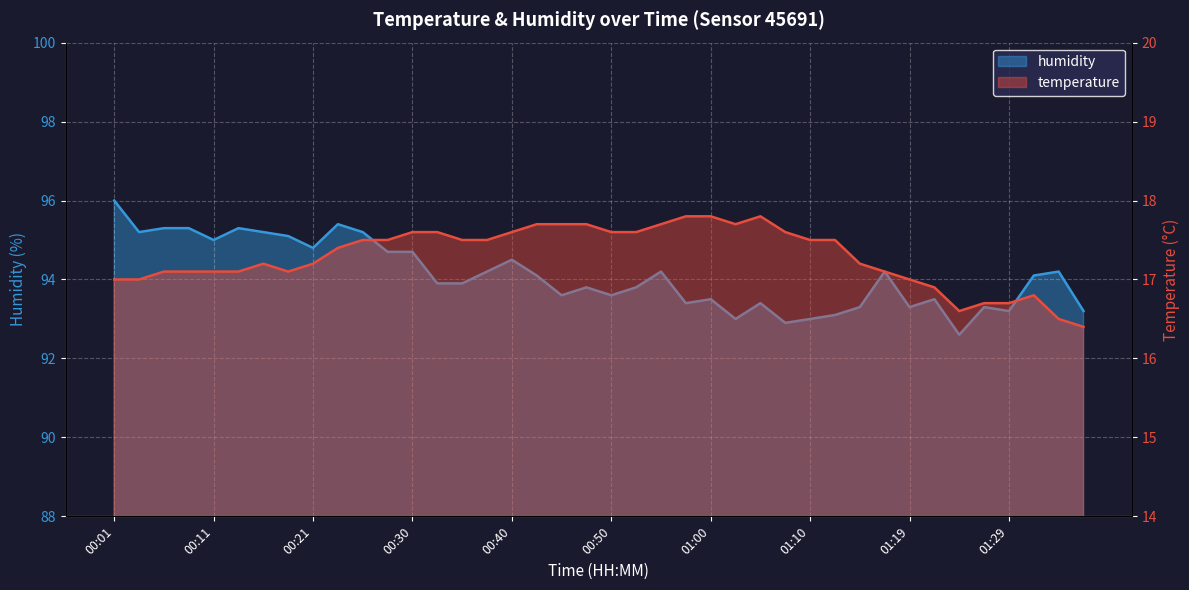

Which series has the widest spread of values?

humidity